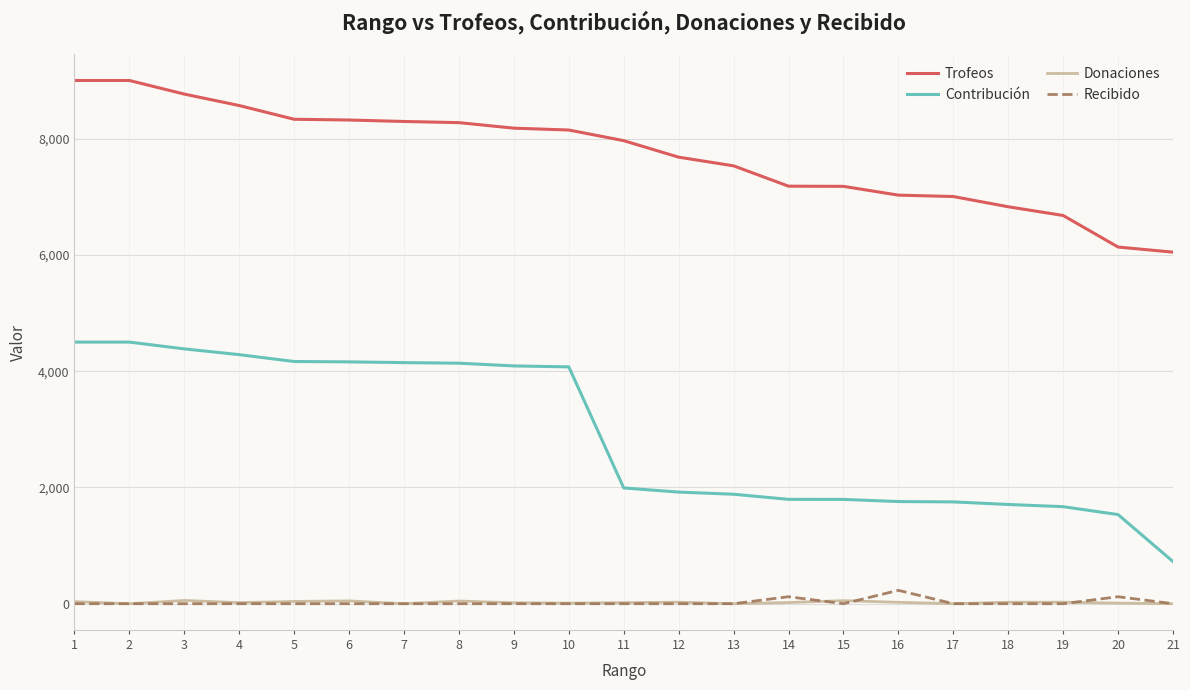

Which series has the largest total across all categories?

Trofeos